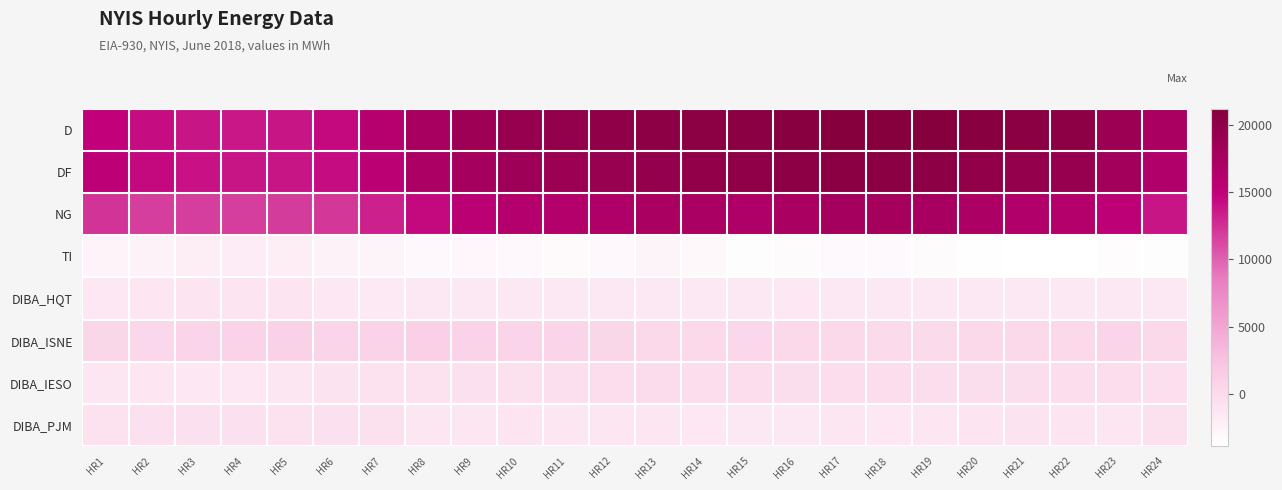

Reading left to right, what are all the values shown in this chart?

D: HR1=14965	HR2=14266	HR3=13842	HR4=13664	HR5=13810	HR6=14512	HR7=16011	HR8=17539	HR9=18580	HR10=19277	HR11=19707	HR12=20001	HR13=20147	HR14=20383	HR15=20465	HR16=20763	HR17=21057	HR18=21203	HR19=20992	HR20=20753	HR21=20475	HR22=20178	HR23=18939	HR24=17474
DF: HR1=15299	HR2=14536	HR3=14031	HR4=13764	HR5=13811	HR6=14313	HR7=15593	HR8=17007	HR9=17863	HR10=18417	HR11=18875	HR12=19231	HR13=19486	HR14=19788	HR15=20012	HR16=20260	HR17=20521	HR18=20599	HR19=20253	HR20=19808	HR21=19556	HR22=19291	HR23=18110	HR24=16609
NG: HR1=12335	HR2=11779	HR3=11733	HR4=11769	HR5=11823	HR6=12029	HR7=13211	HR8=14524	HR9=15637	HR10=16237	HR11=16384	HR12=16952	HR13=17406	HR14=17214	HR15=16843	HR16=17335	HR17=17772	HR18=17926	HR19=17536	HR20=17035	HR21=16589	HR22=16350	HR23=15380	HR24=13851
TI: HR1=-2630	HR2=-2487	HR3=-2109	HR4=-1895	HR5=-1987	HR6=-2483	HR7=-2800	HR8=-3015	HR9=-2943	HR10=-3040	HR11=-3323	HR12=-3049	HR13=-2741	HR14=-3169	HR15=-3622	HR16=-3428	HR17=-3285	HR18=-3277	HR19=-3456	HR20=-3718	HR21=-3886	HR22=-3828	HR23=-3559	HR24=-3623
DIBA_HQT: HR1=-1380	HR2=-1299	HR3=-1140	HR4=-1059	HR5=-1002	HR6=-1343	HR7=-1590	HR8=-1531	HR9=-1526	HR10=-1525	HR11=-1523	HR12=-1520	HR13=-1519	HR14=-1517	HR15=-1514	HR16=-1410	HR17=-1512	HR18=-1512	HR19=-1513	HR20=-1518	HR21=-1523	HR22=-1522	HR23=-1528	HR24=-1523
DIBA_ISNE: HR1=473	HR2=417	HR3=571	HR4=787	HR5=847	HR6=678	HR7=801	HR8=1051	HR9=801	HR10=580	HR11=641	HR12=463	HR13=118	HR14=227	HR15=340	HR16=237	HR17=44	HR18=-58	HR19=18	HR20=158	HR21=269	HR22=144	HR23=549	HR24=293
DIBA_IESO: HR1=-1243	HR2=-1313	HR3=-1409	HR4=-1379	HR5=-1154	HR6=-939	HR7=-818	HR8=-842	HR9=-741	HR10=-623	HR11=-487	HR12=-351	HR13=-219	HR14=-286	HR15=-295	HR16=-363	HR17=-343	HR18=-356	HR19=-371	HR20=-407	HR21=-411	HR22=-340	HR23=-341	HR24=-549
DIBA_PJM: HR1=-789	HR2=-720	HR3=-708	HR4=-676	HR5=-780	HR6=-666	HR7=-586	HR8=-1228	HR9=-1231	HR10=-1104	HR11=-1240	HR12=-1186	HR13=-1188	HR14=-1354	HR15=-1506	HR16=-1443	HR17=-1251	HR18=-1390	HR19=-1267	HR20=-1065	HR21=-933	HR22=-1063	HR23=-1234	HR24=-587